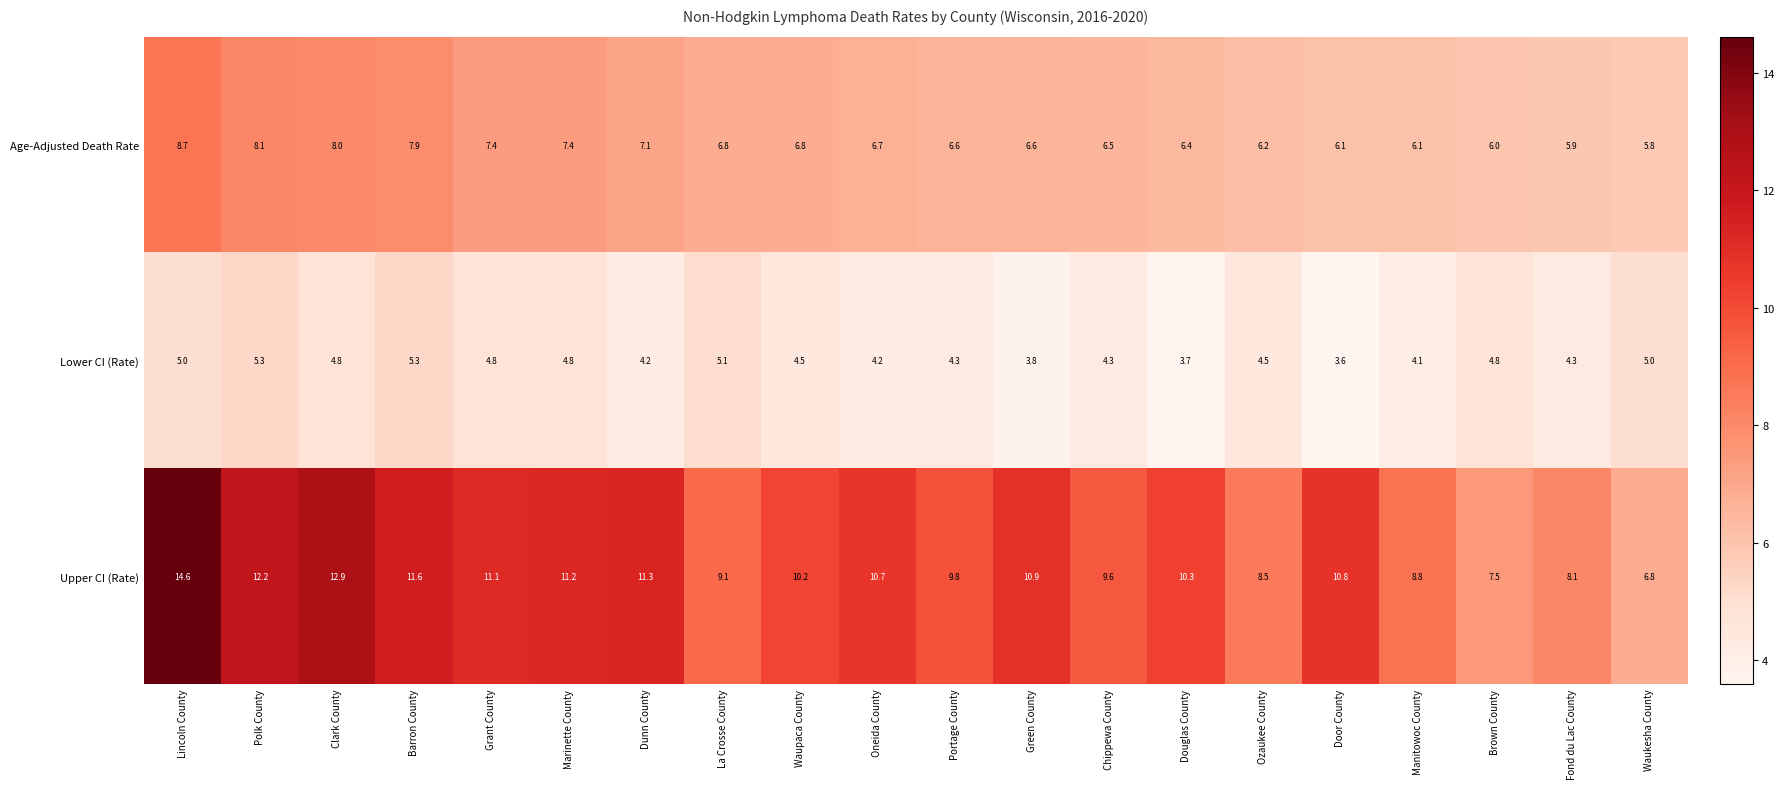

Is it true that Upper CI (Rate) equals 14.6 at Lincoln County?

True